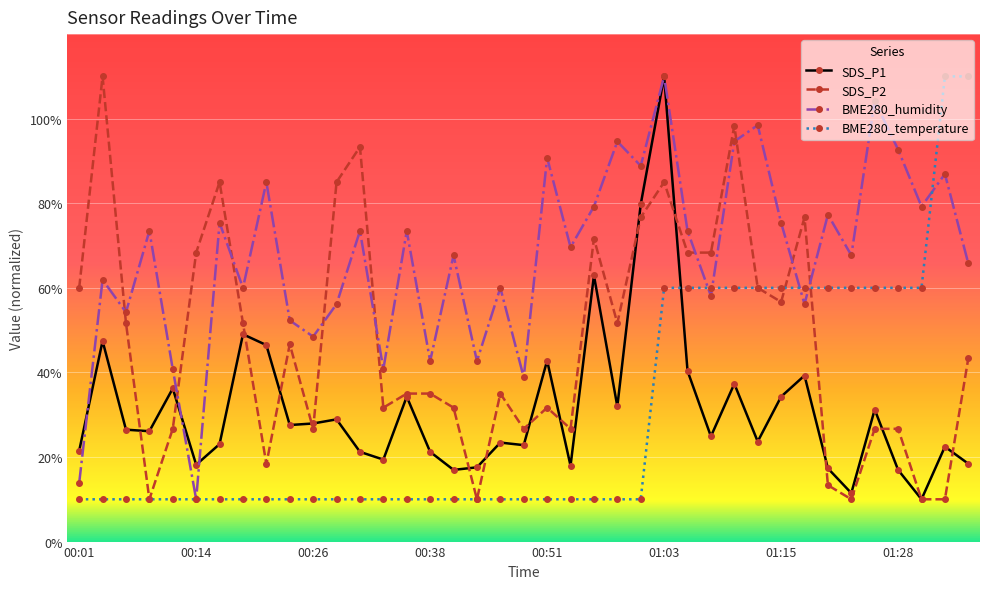

Reading left to right, what are all the values shown in this chart?

SDS_P1: 2.1	4.7	2.6	2.6	3.6	1.8	2.3	4.9	4.6	2.8	2.8	2.9	2.1	1.9	3.4	2.1	1.7	1.8	2.3	2.3	4.3	1.8	6.3	3.2	8.0	11.0	4.0	2.5	3.7	2.4	3.4	3.9	1.7	1.1	3.1	1.7	1.0	2.2	1.8
SDS_P2: 6.0	11.0	5.2	1.0	2.7	6.8	8.5	5.2	1.8	4.7	2.7	8.5	9.3	3.2	3.5	3.5	3.2	1.0	3.5	2.7	3.2	2.7	7.2	5.2	7.7	8.5	6.8	6.8	9.8	6.0	5.7	7.7	1.3	1.0	2.7	2.7	1.0	1.0	4.3
BME280_humidity: 1.4	6.2	5.4	7.3	4.1	1.0	7.5	6.0	8.5	5.2	4.8	5.6	7.3	4.1	7.3	4.3	6.8	4.3	6.0	3.9	9.1	7.0	7.9	9.5	8.9	11.0	7.3	5.8	9.5	9.8	7.5	5.6	7.7	6.8	10.4	9.3	7.9	8.7	6.6
BME280_temperature: 1.0	1.0	1.0	1.0	1.0	1.0	1.0	1.0	1.0	1.0	1.0	1.0	1.0	1.0	1.0	1.0	1.0	1.0	1.0	1.0	1.0	1.0	1.0	1.0	1.0	6.0	6.0	6.0	6.0	6.0	6.0	6.0	6.0	6.0	6.0	6.0	6.0	11.0	11.0